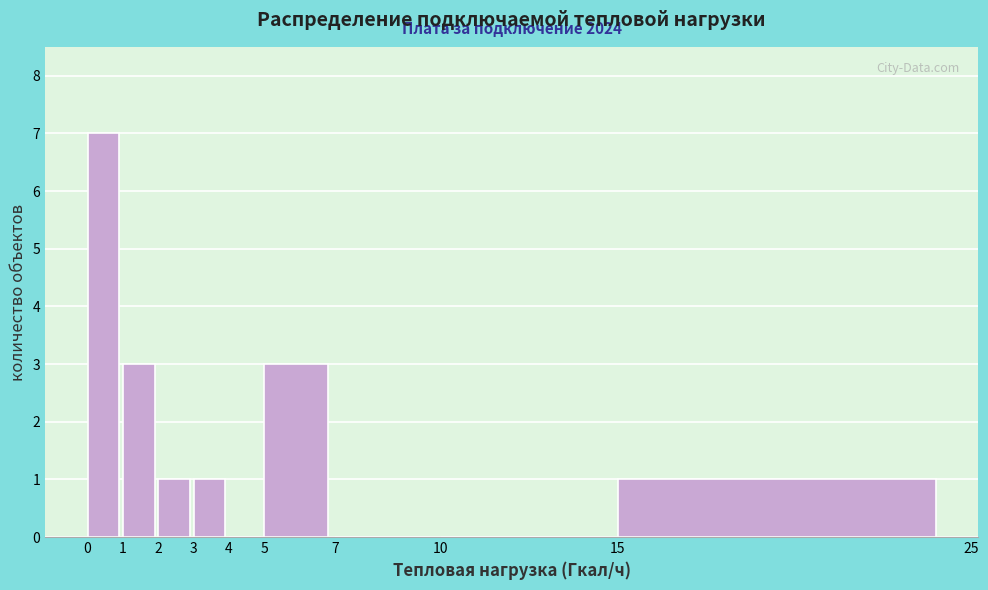

Which range on the x-axis has the tallest bar?

0 to 1